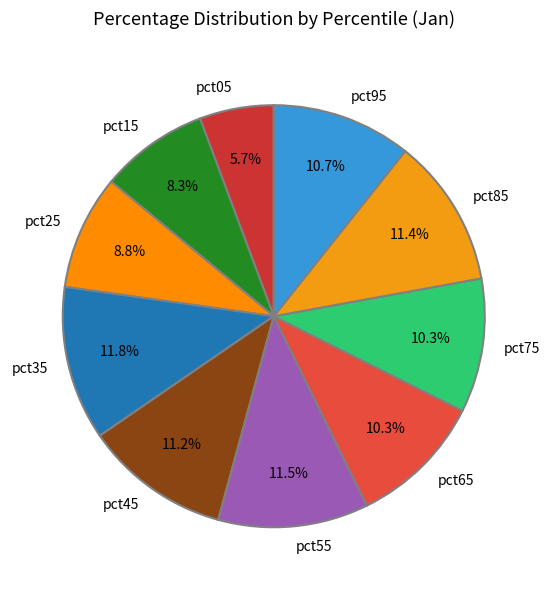

What is the smallest slice in the pie chart?

pct05